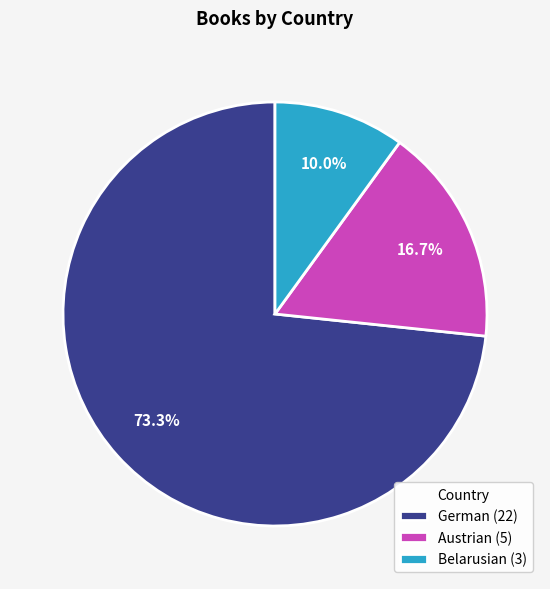

What is the smallest slice in the pie chart?

Belarusian